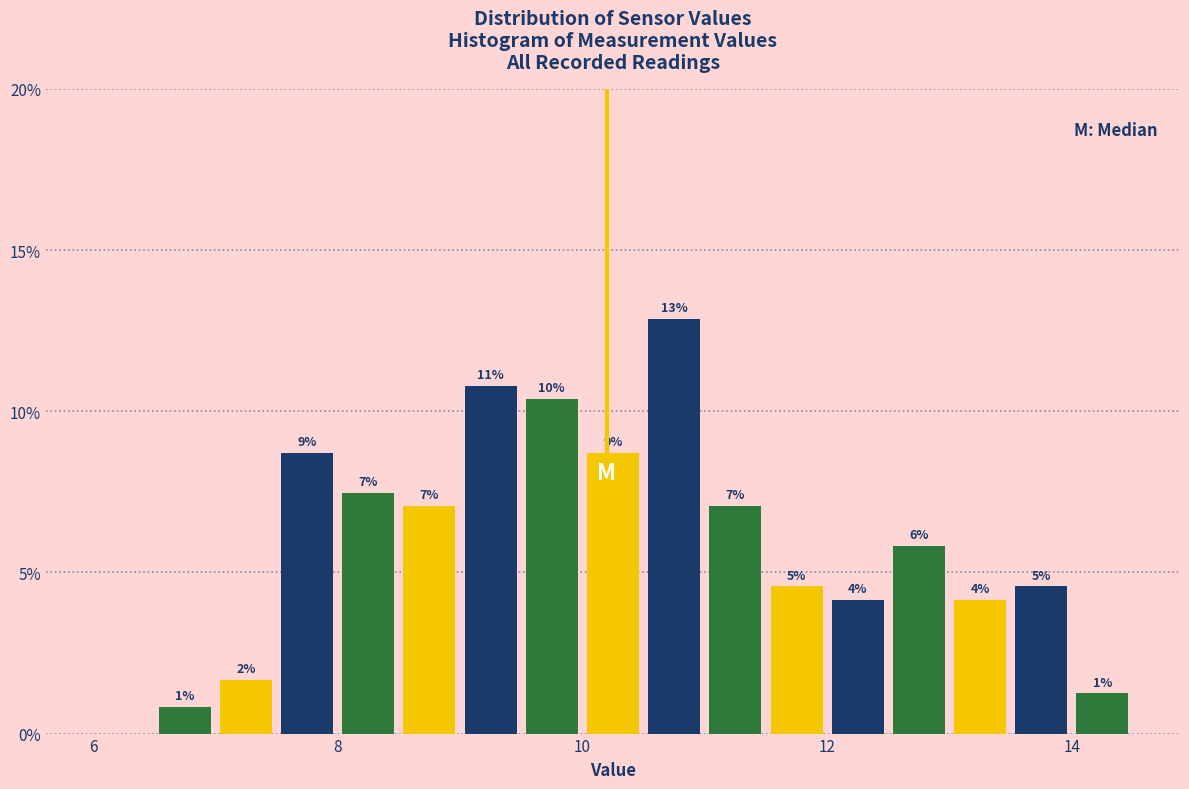

Around what value on the x-axis is the tallest bar? Give the approximate position of its centre, as read against the axis.

10.8